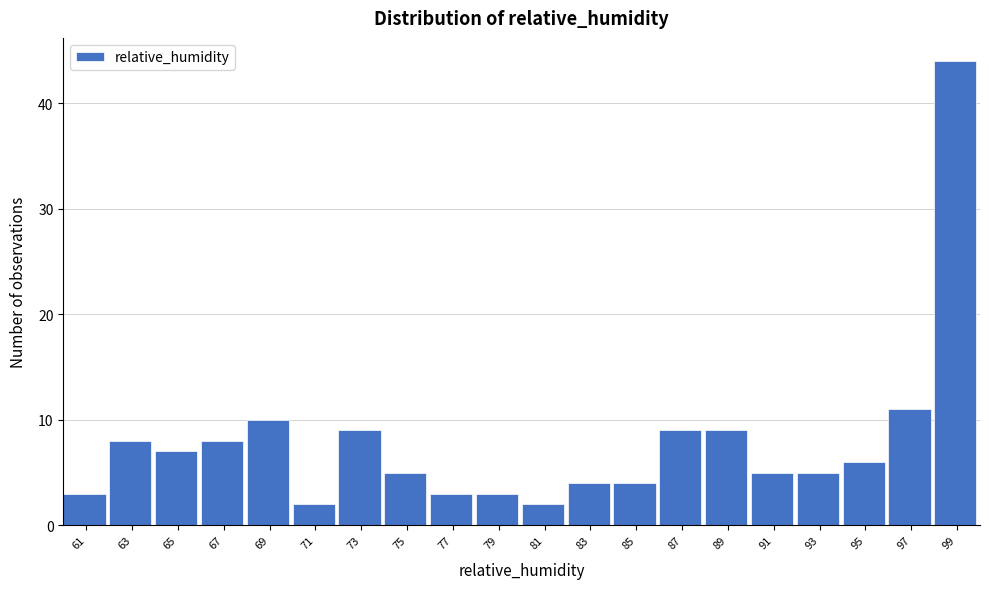

Reading right to left, extract all data points from this chart.

44	11	6	5	5	9	9	4	4	2	3	3	5	9	2	10	8	7	8	3